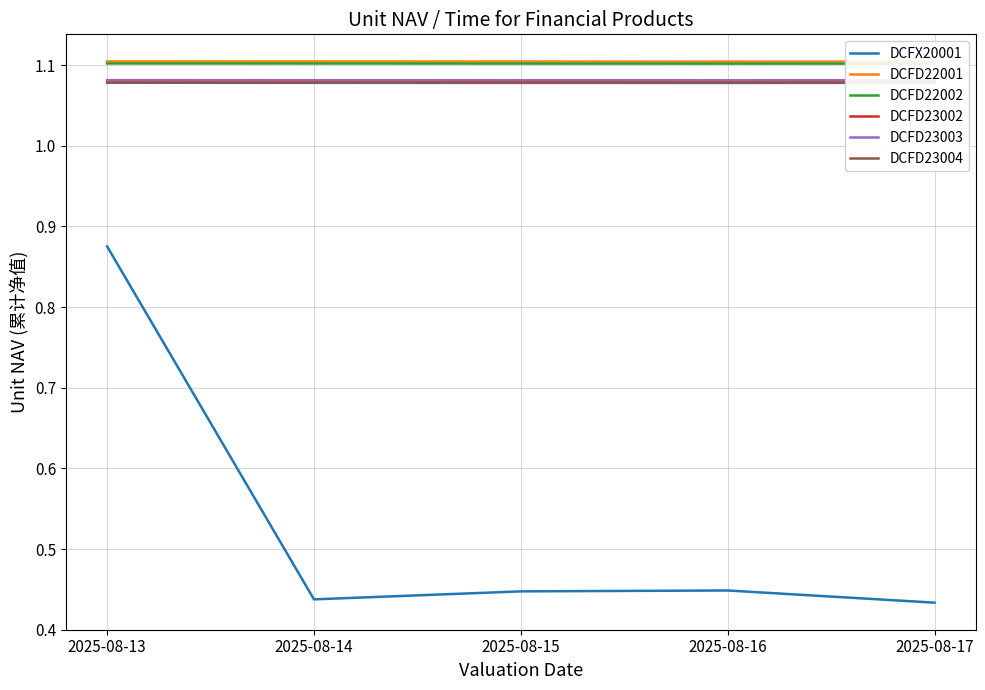

True or false: DCFX20001 has more than 2 interior local peaks.

False